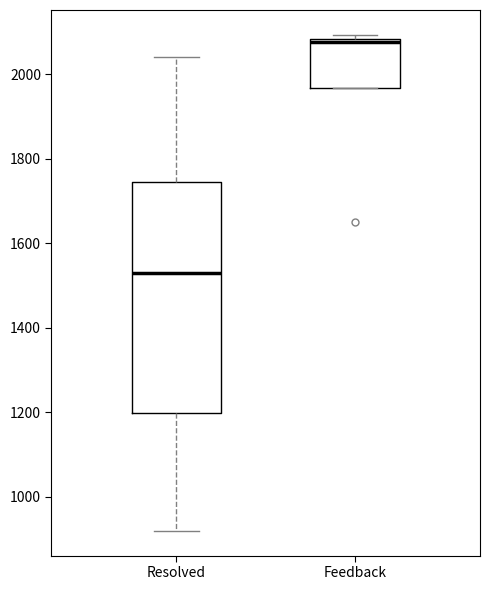

Which box has the highest median line?

Feedback